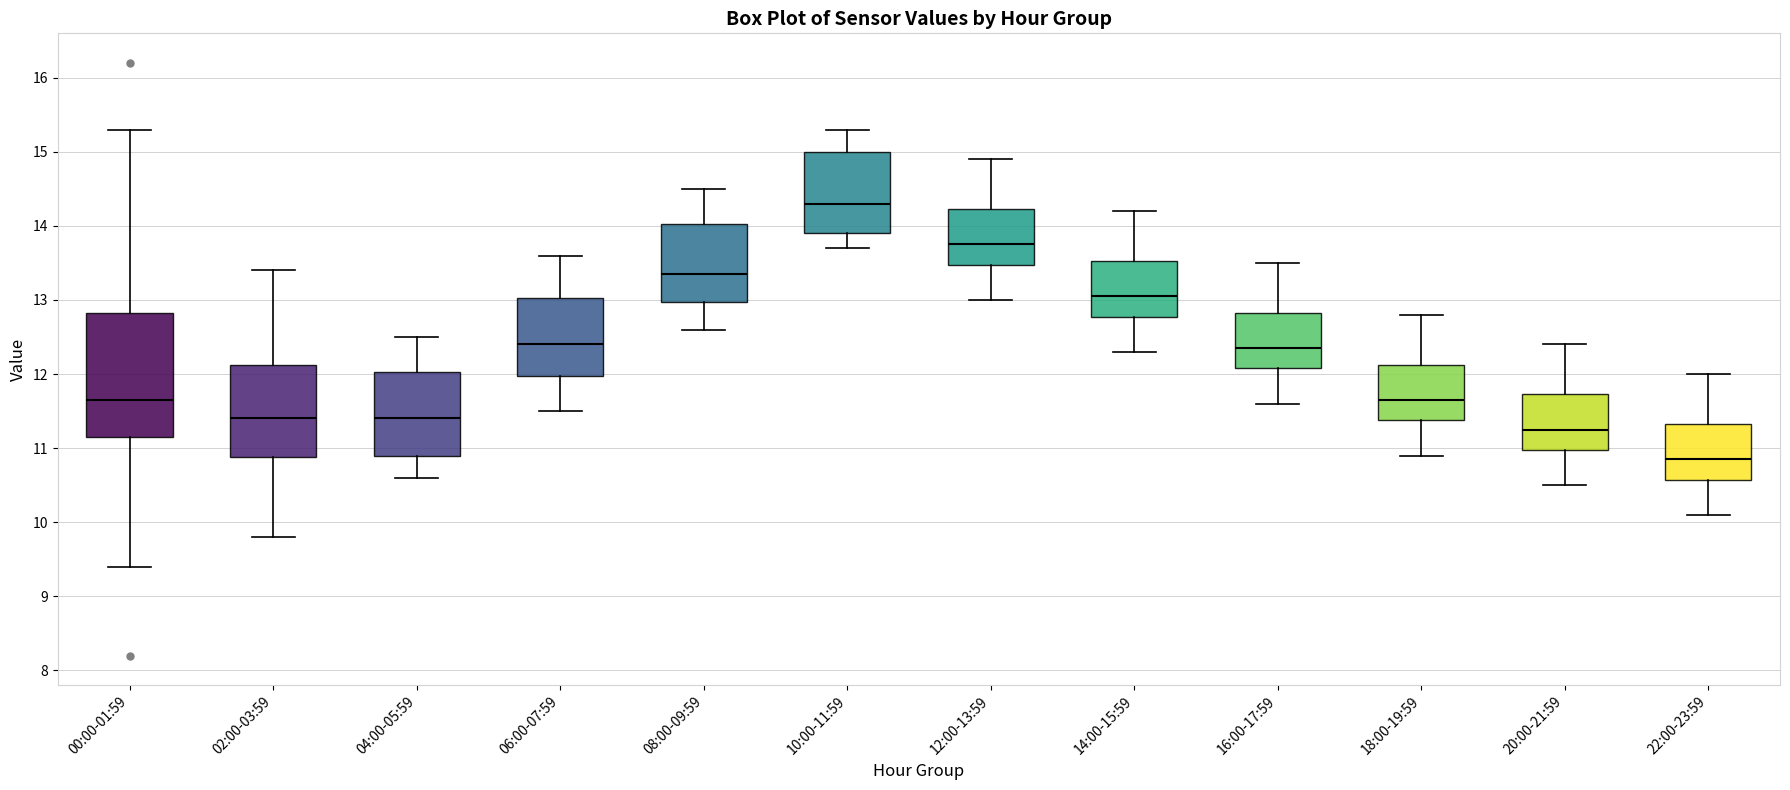

Reading left to right, read every box against the y-axis: the position of its median line, the range the box covers, and the ends of its whiskers. The values are not printed on the chart, so give them approximately, as read against the axis.

00:00-01:59: median 11.7, box 11.2 to 12.8, whiskers 9.4 to 15.3
02:00-03:59: median 11.4, box 10.9 to 12.1, whiskers 9.8 to 13.4
04:00-05:59: median 11.4, box 10.9 to 12.0, whiskers 10.6 to 12.5
06:00-07:59: median 12.4, box 12.0 to 13.0, whiskers 11.5 to 13.6
08:00-09:59: median 13.4, box 13.0 to 14.0, whiskers 12.6 to 14.5
10:00-11:59: median 14.3, box 13.9 to 15.0, whiskers 13.7 to 15.3
12:00-13:59: median 13.8, box 13.5 to 14.2, whiskers 13.0 to 14.9
14:00-15:59: median 13.1, box 12.8 to 13.5, whiskers 12.3 to 14.2
16:00-17:59: median 12.4, box 12.1 to 12.8, whiskers 11.6 to 13.5
18:00-19:59: median 11.7, box 11.4 to 12.1, whiskers 10.9 to 12.8
20:00-21:59: median 11.3, box 11.0 to 11.7, whiskers 10.5 to 12.4
22:00-23:59: median 10.9, box 10.6 to 11.3, whiskers 10.1 to 12.0